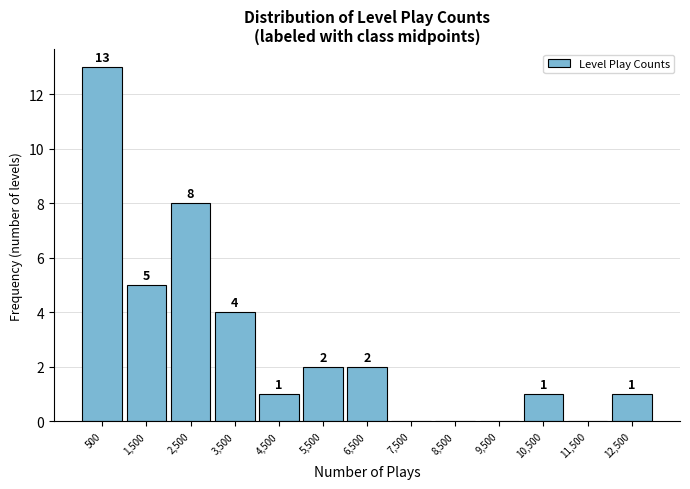

Which range on the x-axis has the tallest bar?

0 to 1000